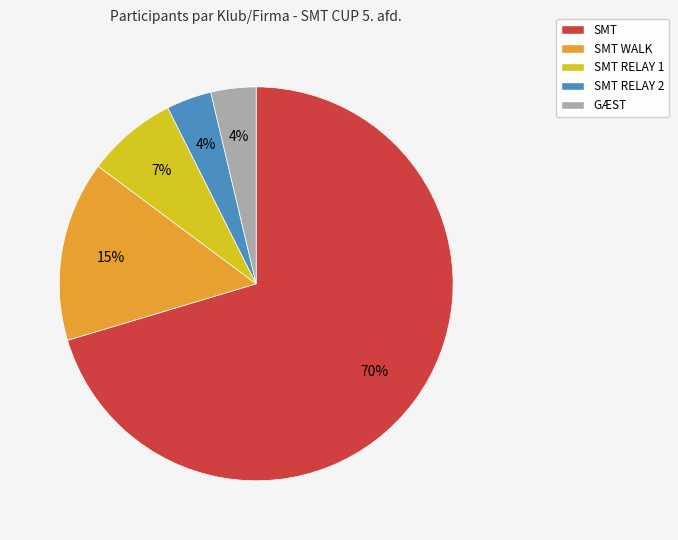

Is there any slice that represents more than half of the pie?

Yes